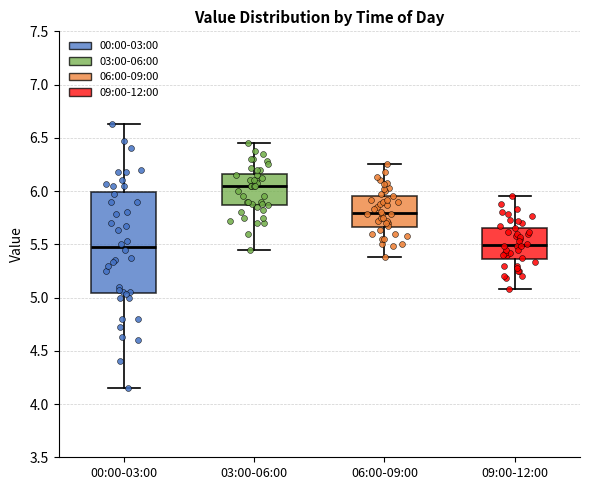

Which box is the tallest, from its lower edge to its upper edge?

00:00-03:00